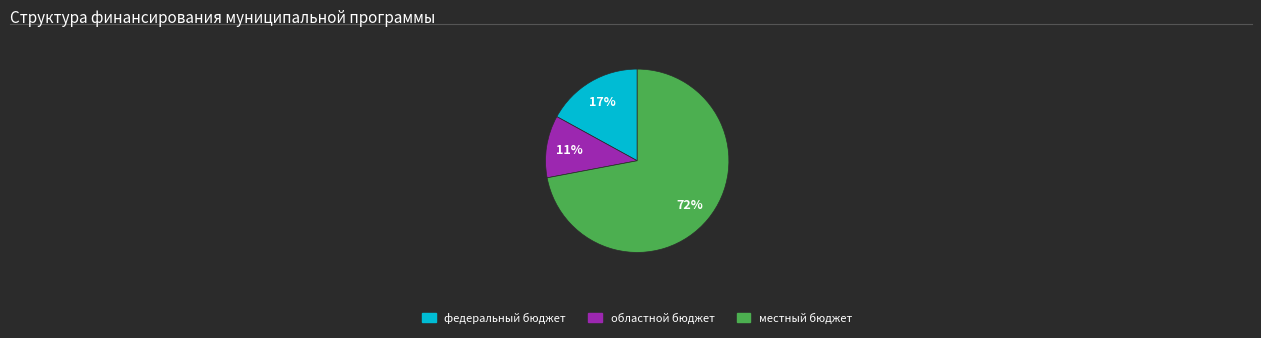

How many slices are in this pie chart?

3